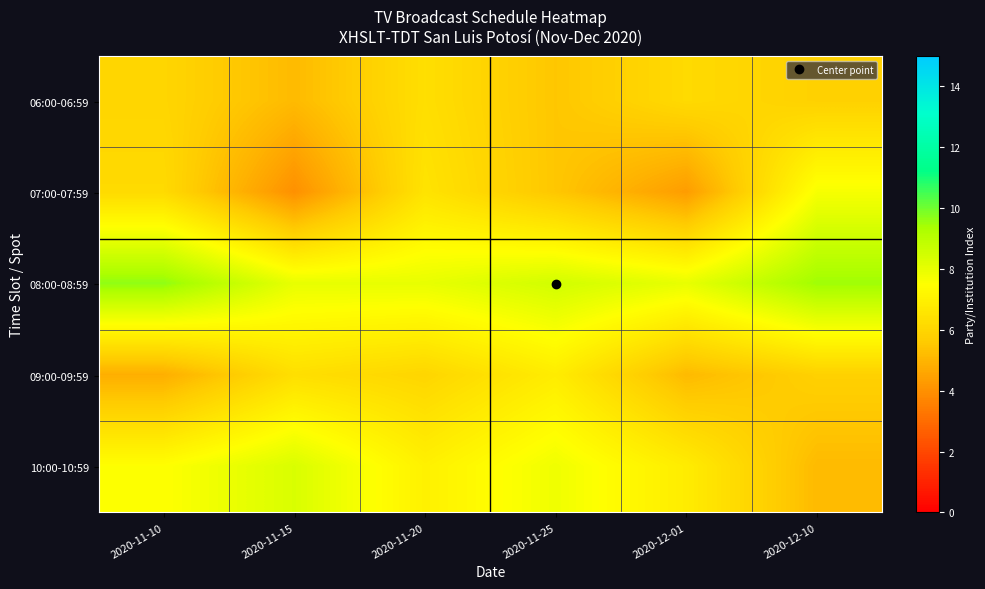

Reading right to left, extract all data points from this chart.

06:00-06:59: 2020-12-10=5.8	2020-12-01=6.2	2020-11-25=5.5	2020-11-20=6.3	2020-11-15=5.2	2020-11-10=6.0
07:00-07:59: 2020-12-10=7.7	2020-12-01=4.3	2020-11-25=5.5	2020-11-20=6.5	2020-11-15=4.0	2020-11-10=6.2
08:00-08:59: 2020-12-10=9.5	2020-12-01=8.0	2020-11-25=8.5	2020-11-20=8.0	2020-11-15=8.0	2020-11-10=9.7
09:00-09:59: 2020-12-10=5.8	2020-12-01=5.2	2020-11-25=6.8	2020-11-20=6.0	2020-11-15=6.3	2020-11-10=4.8
10:00-10:59: 2020-12-10=5.2	2020-12-01=6.8	2020-11-25=7.8	2020-11-20=7.0	2020-11-15=8.3	2020-11-10=7.5